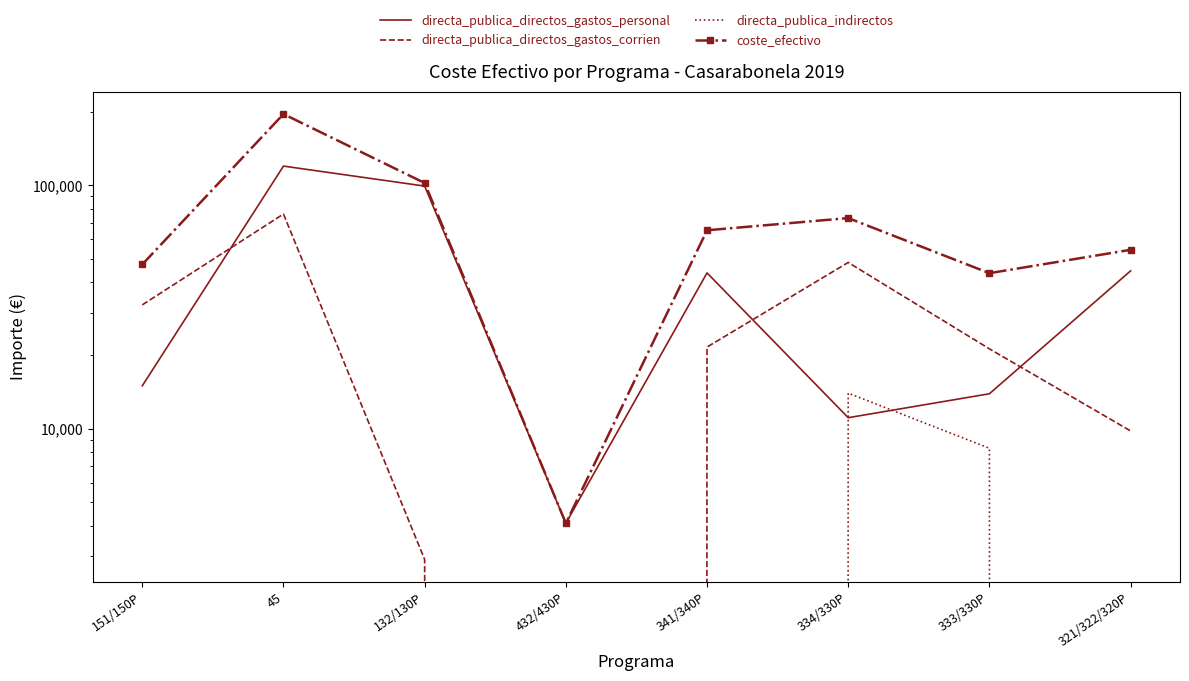

What position from the left is 432/430P?

4